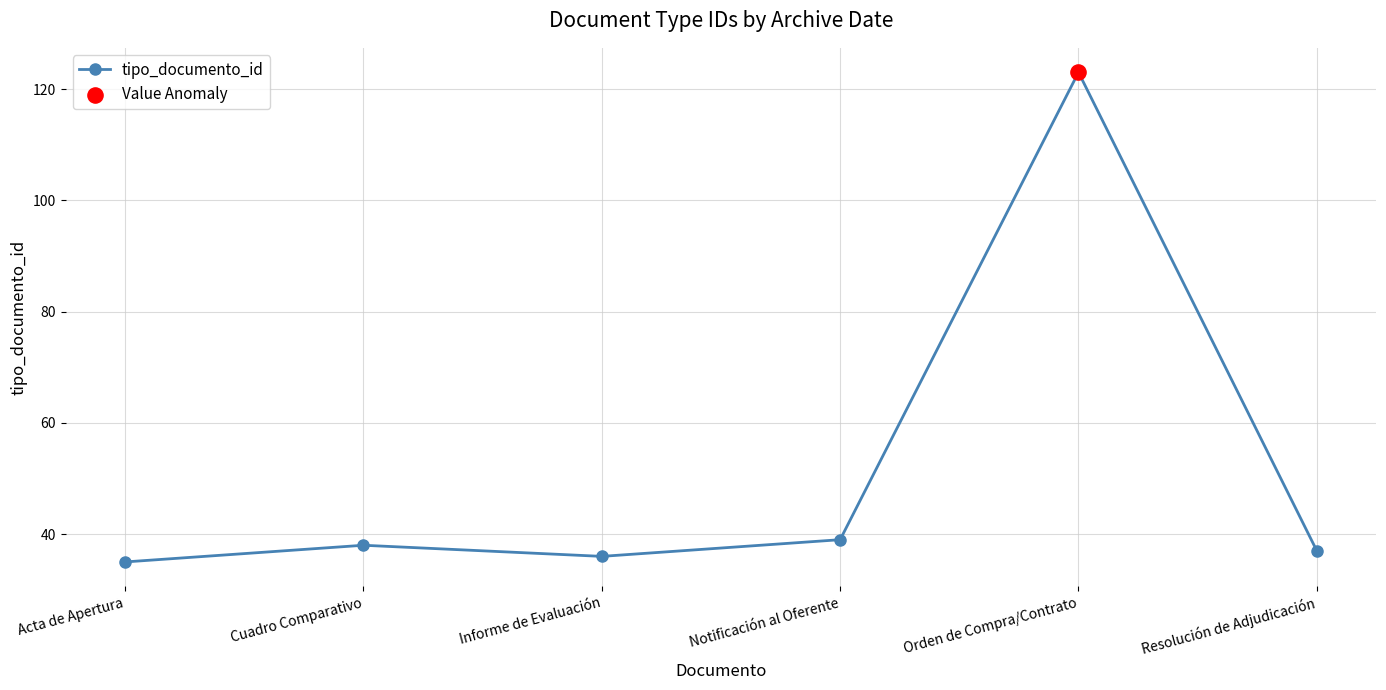

Approximately how many times larger is the value at Orden de Compra/Contrato compared to Acta de Apertura?

3.5